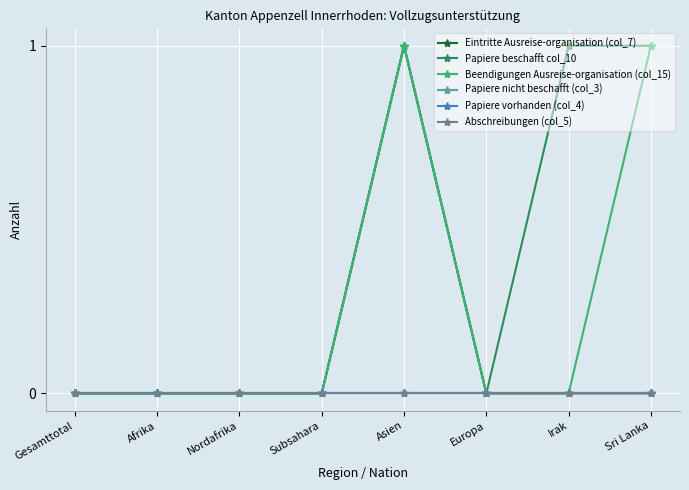

Is this an area chart (filled region under the line)?

No